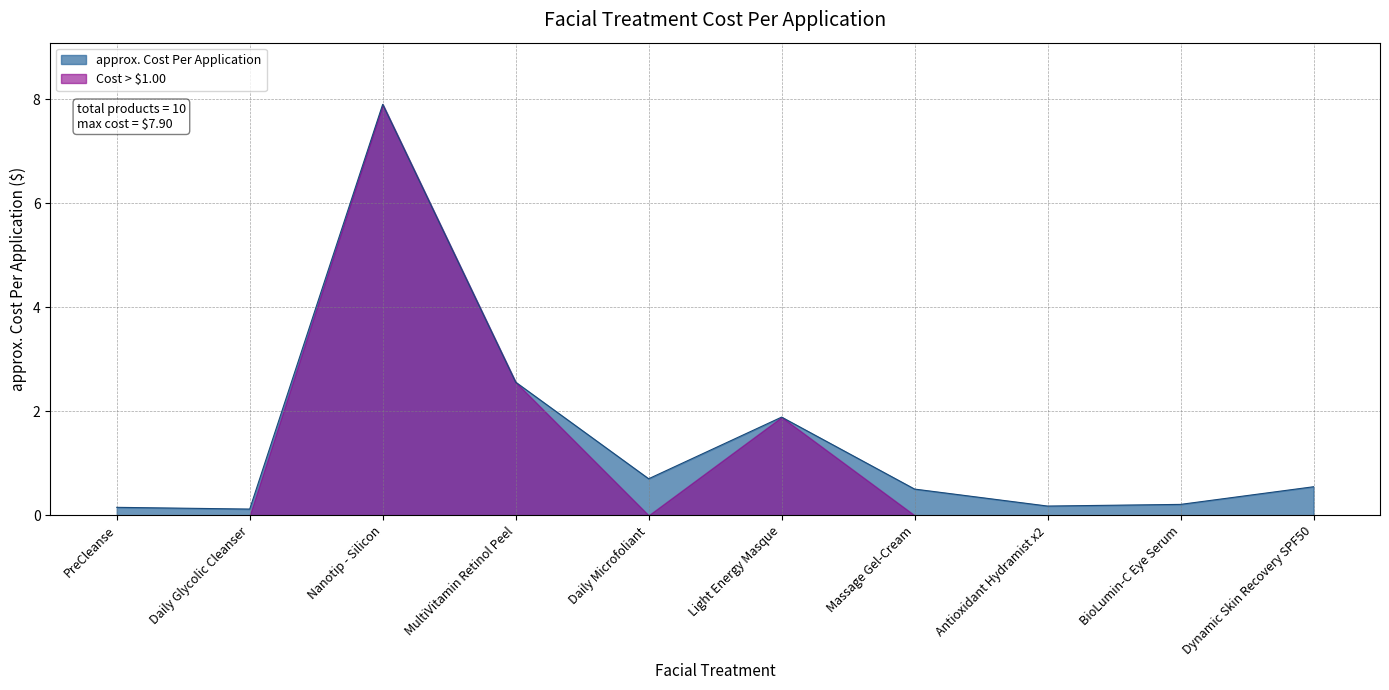

What position from the right is Light Energy Masque?

5